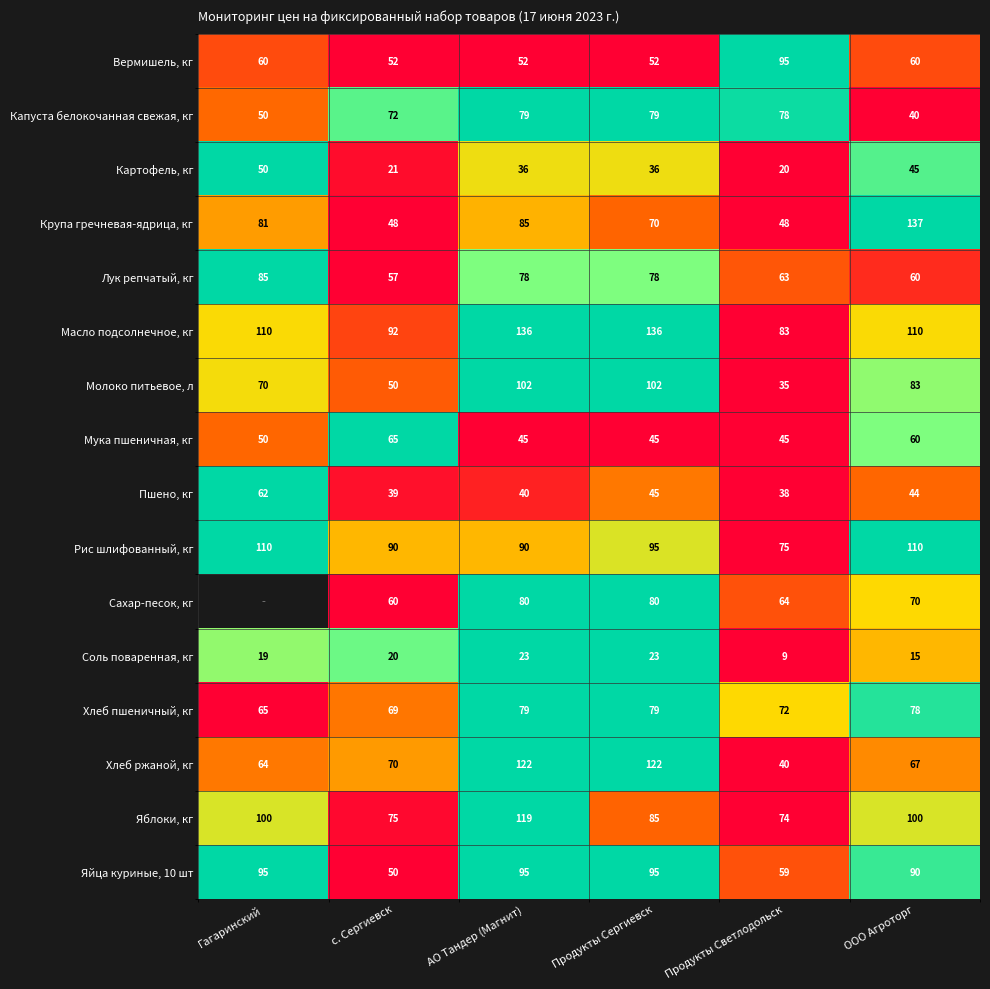

At how many categories does at least one series exceed 0?

6